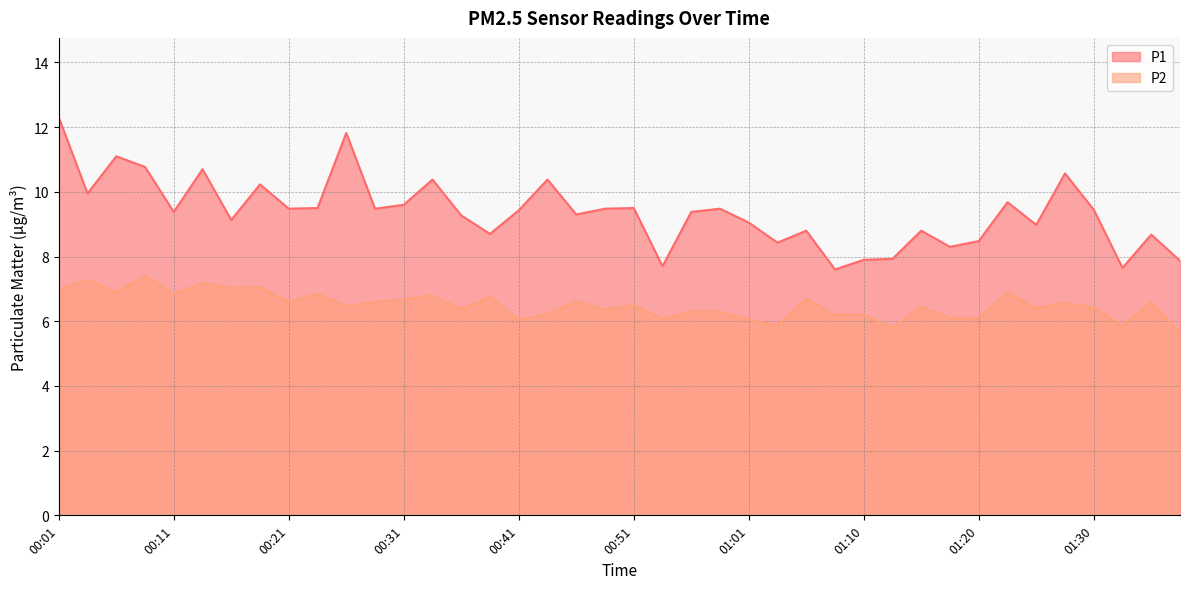

What is the average value of the P2 series?

6.5